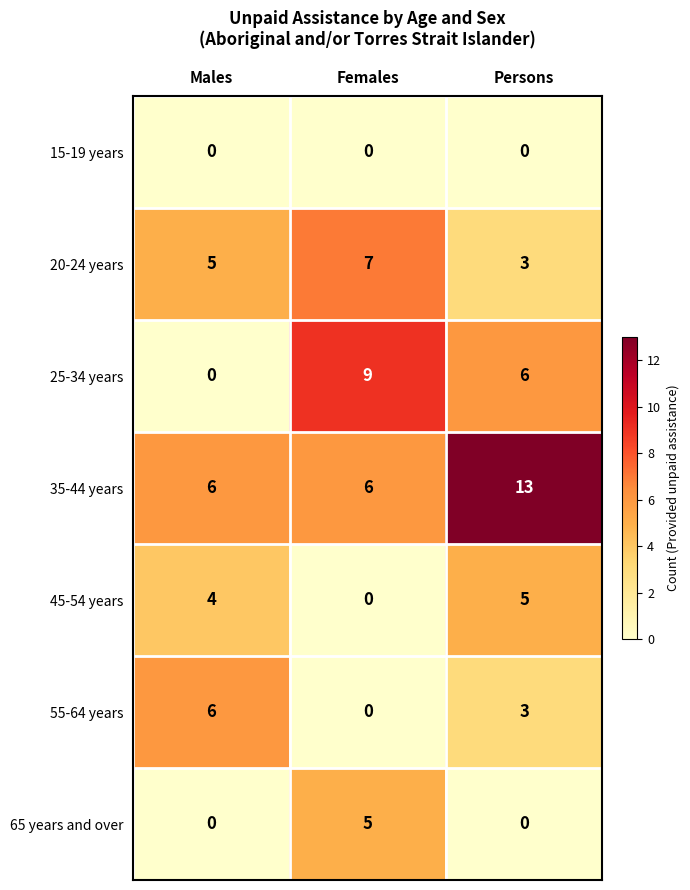

At which label is 25-34 years closest to 4?

Persons